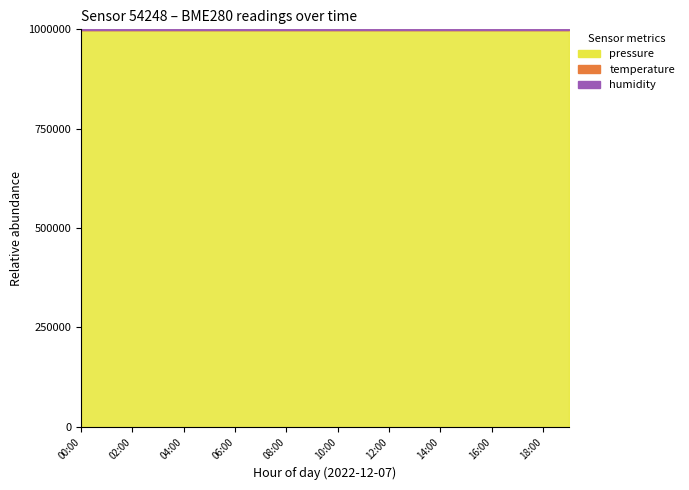

What is the highest value of the humidity series?

100.0